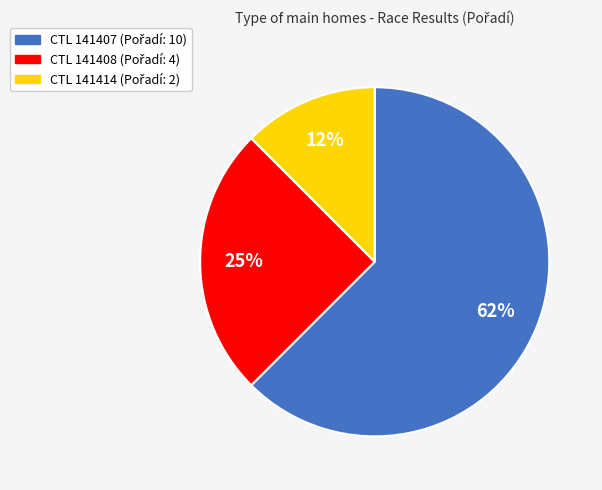

To the nearest percent, what is the average slice percentage?

33%